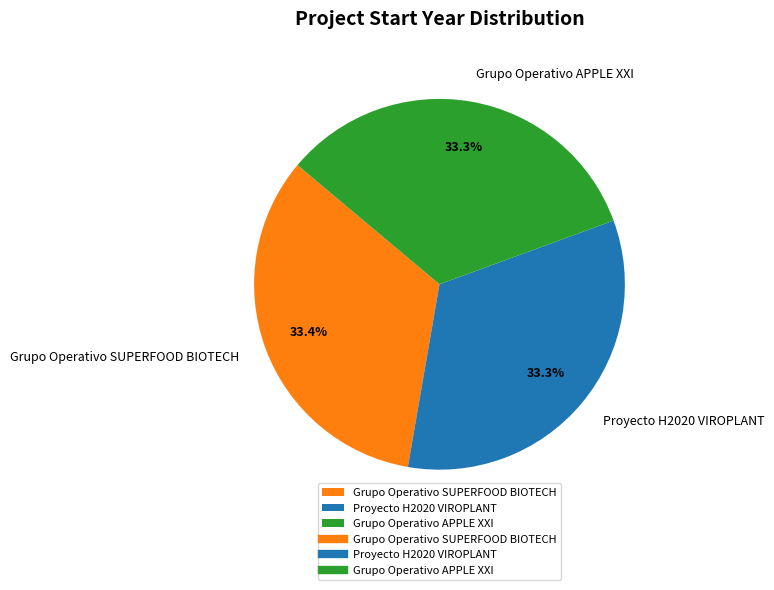

Does Grupo Operativo SUPERFOOD BIOTECH account for over 50% of the chart?

No